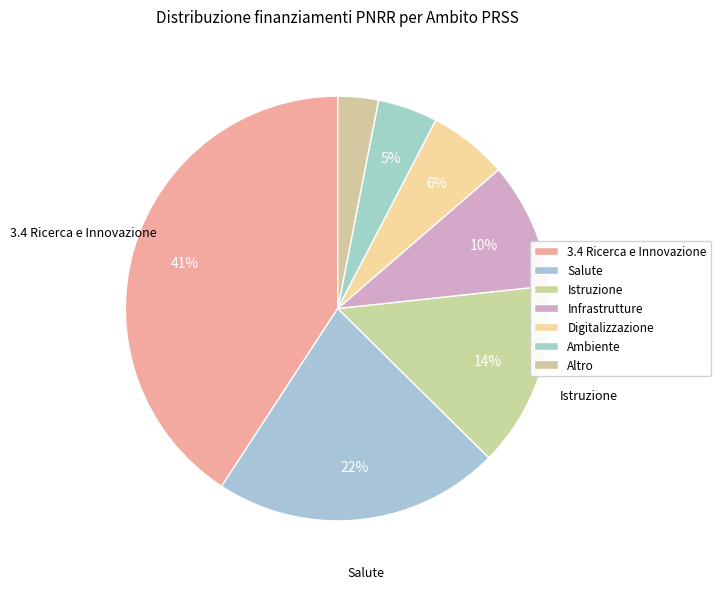

How many slices are in this pie chart?

7